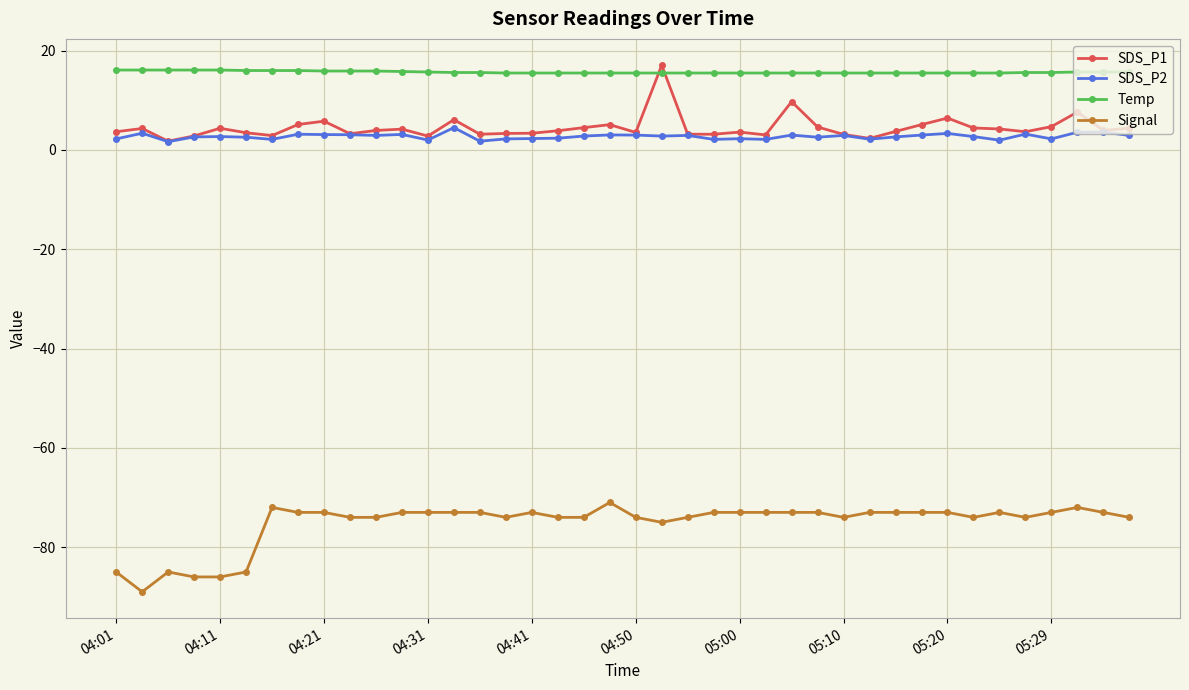

Which series has the largest total across all categories?

Temp